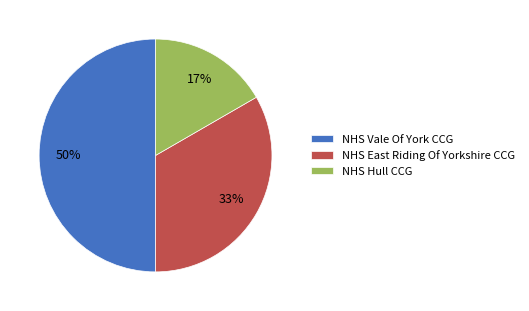

Does NHS Hull CCG account for over 50% of the chart?

No